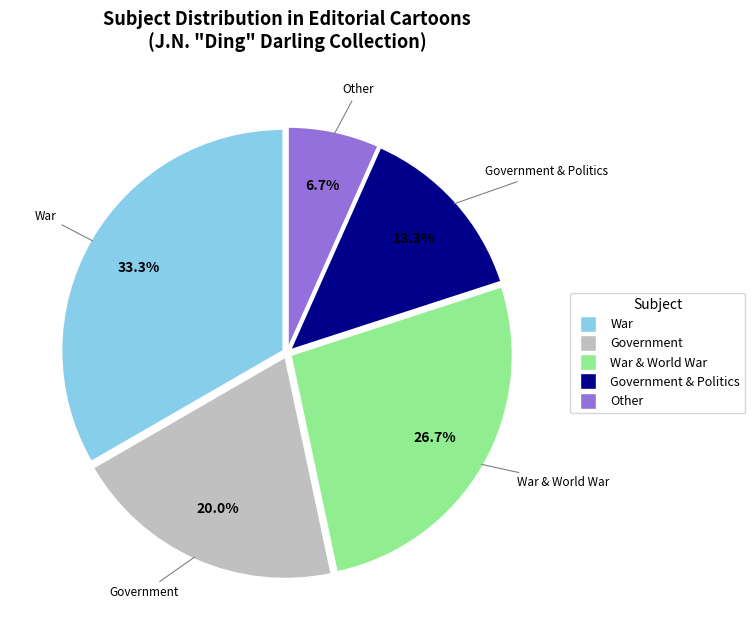

Is there a majority slice in this chart?

No